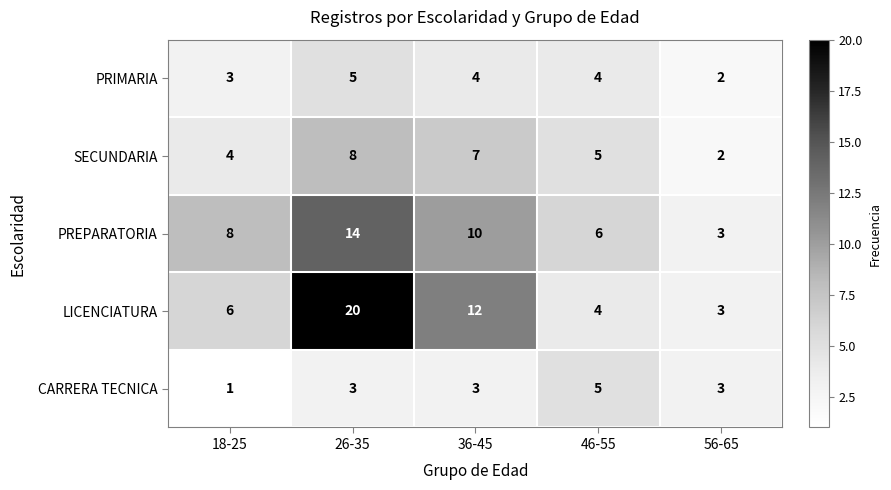

What value does the CARRERA TECNICA series have at 26-35?

3